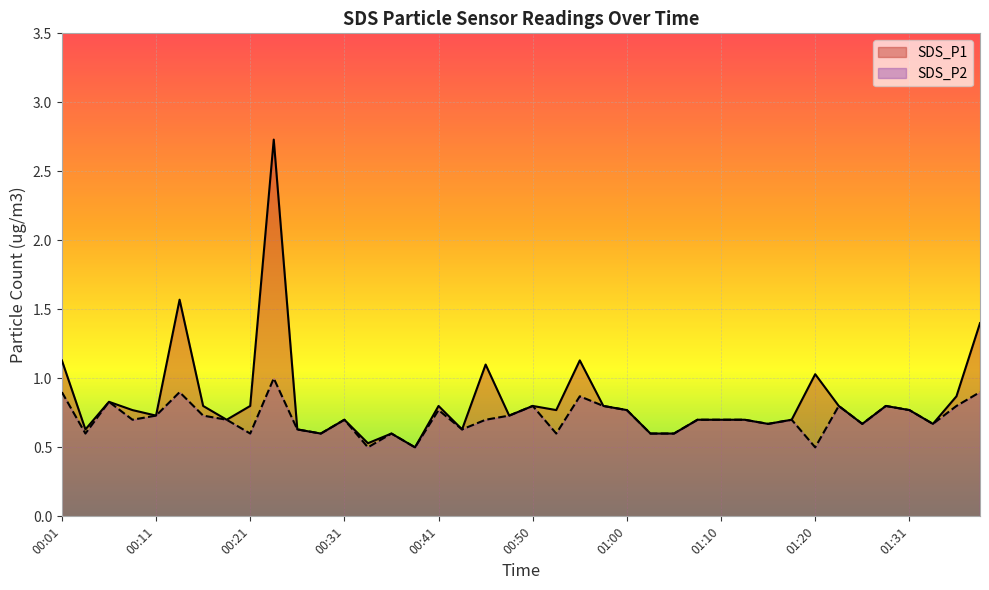

Which series has the largest range (max minus min)?

SDS_P1